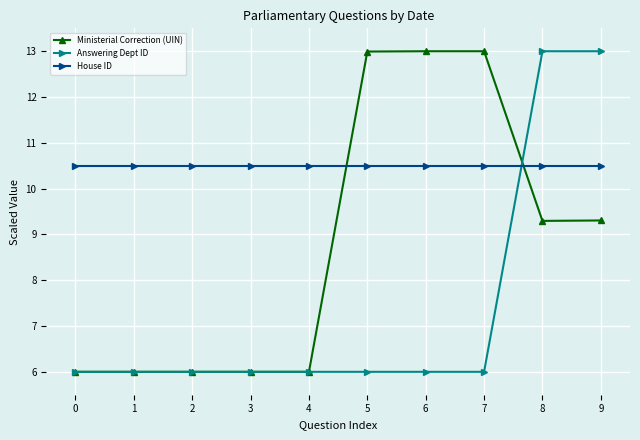

What are all the series names shown in the legend?

Ministerial Correction (UIN), Answering Dept ID, House ID